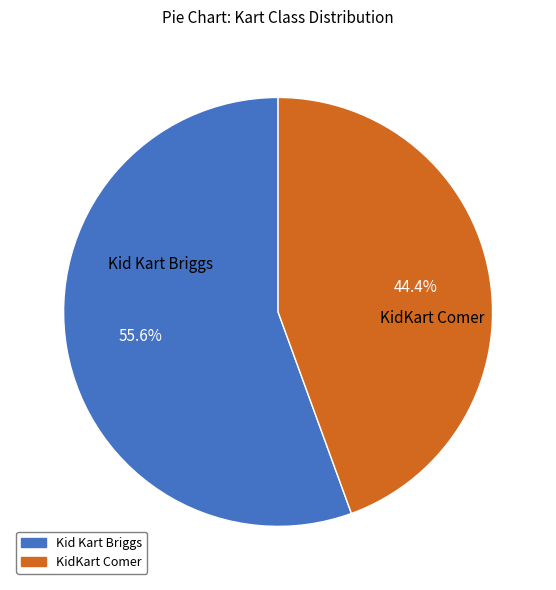

Which category accounts for the majority?

Kid Kart Briggs